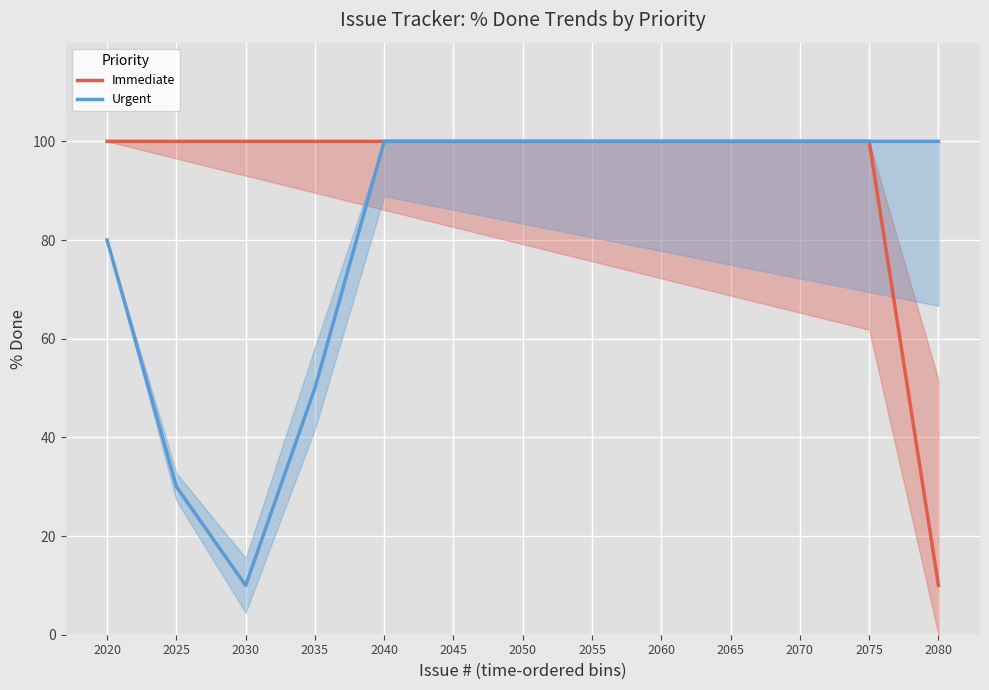

Is it true that Immediate equals 100 at 2020?

True